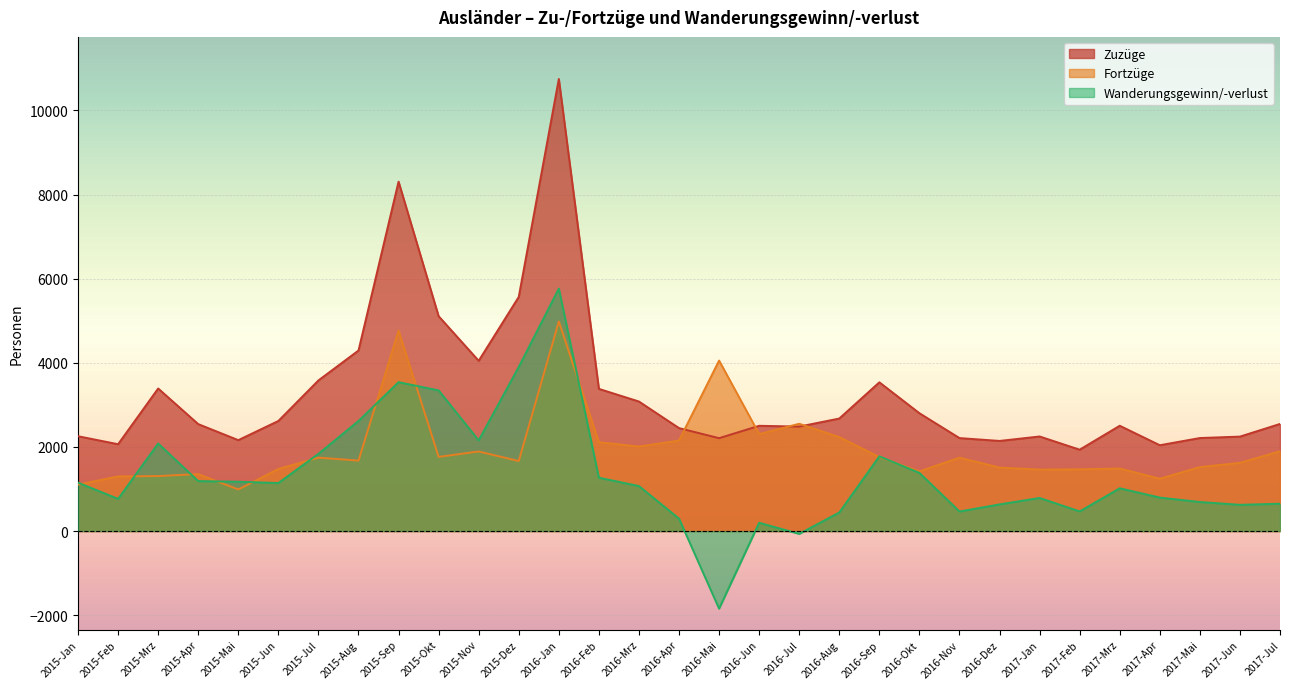

Where is Wanderungsgewinn/-verlust nearest to the value 1960?

2015-Mrz